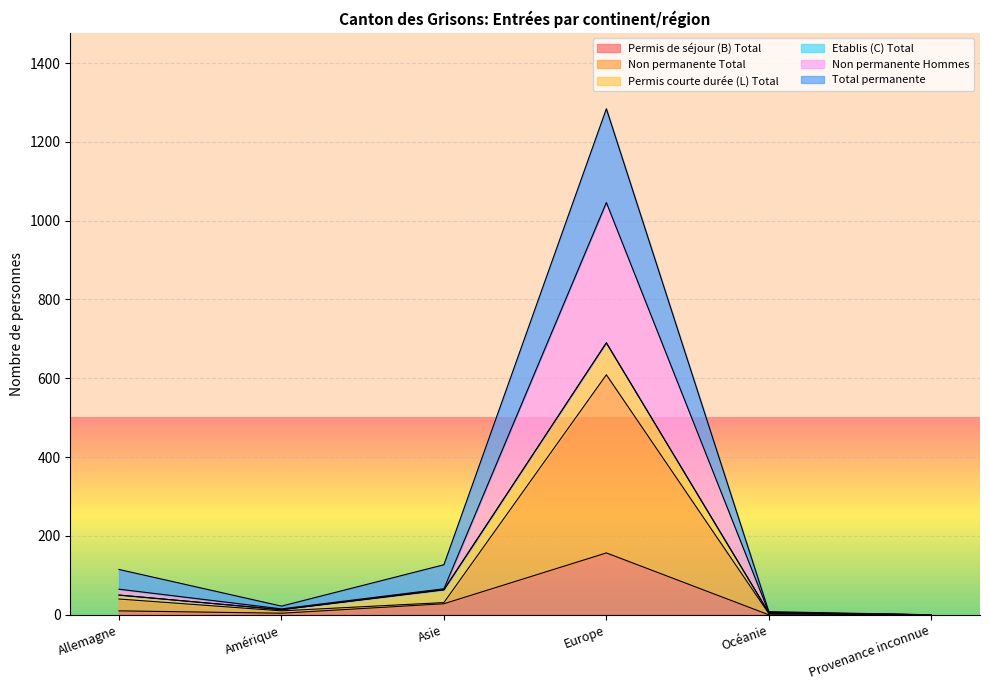

At which label does Permis de séjour (B) Total reach its minimum?

Océanie